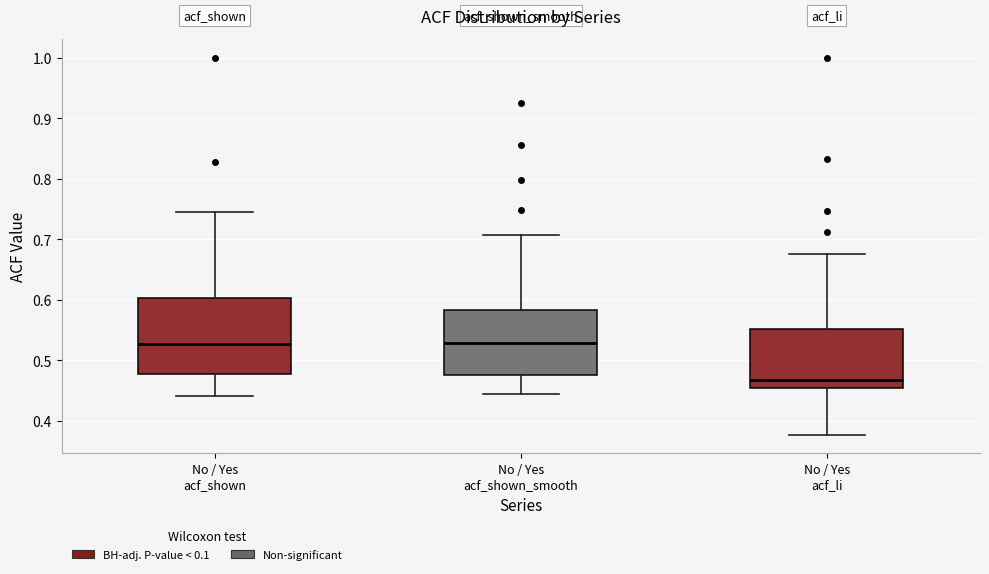

Comparing the boxes themselves (not the whiskers), which one is the tallest?

No / Yes acf_shown